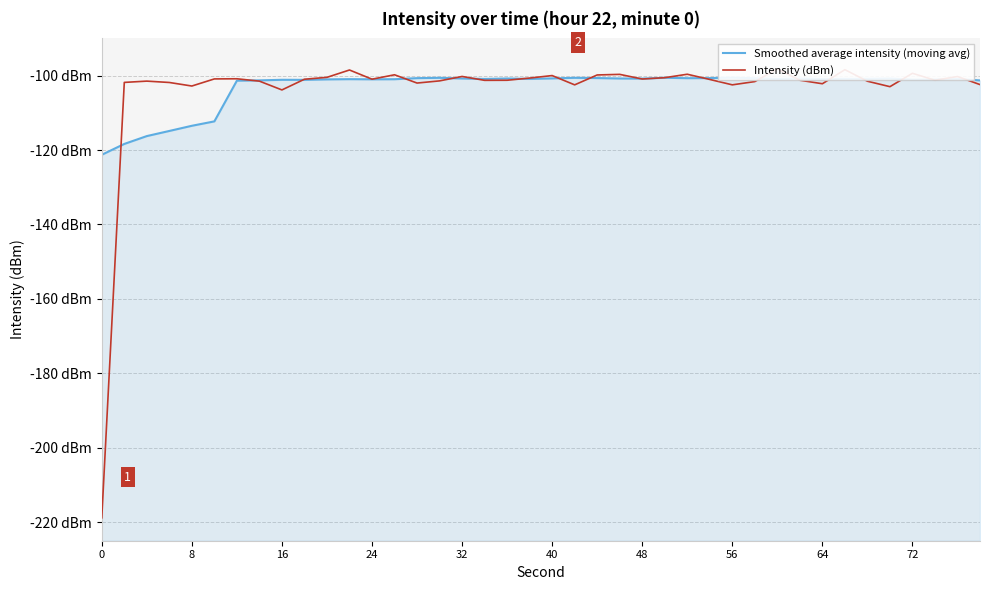

True or false: Smoothed average intensity (moving avg) has more than 2 interior local peaks.

True